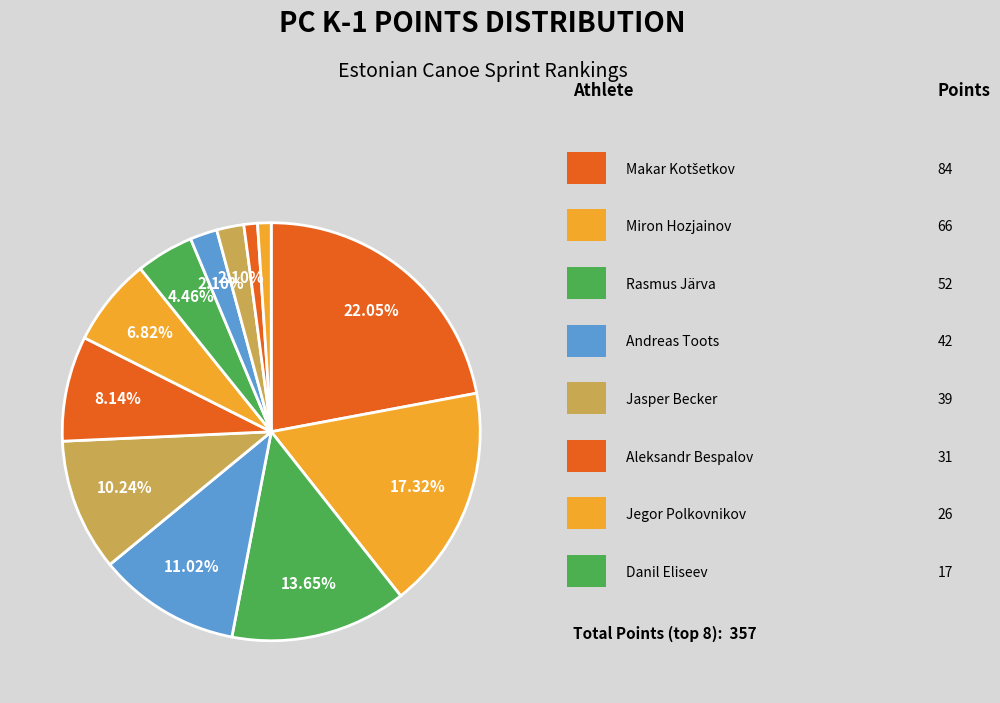

How many segments does this pie chart have?

12